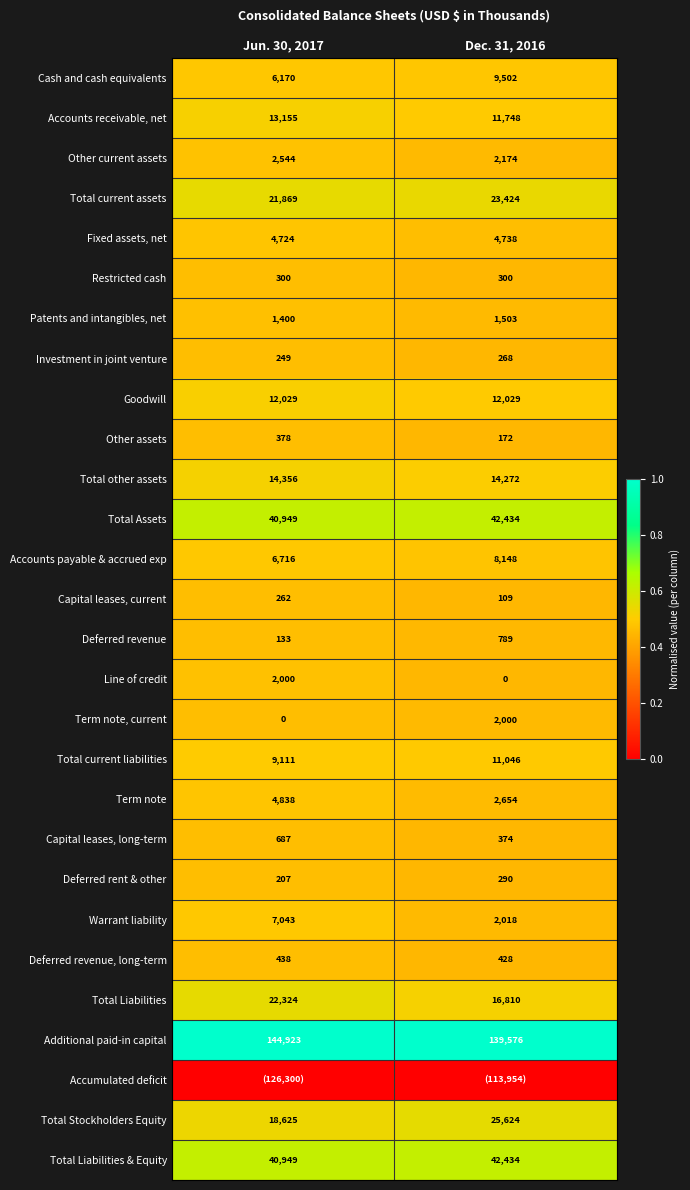

What is the sum of the Total current liabilities values at Jun. 30, 2017 and Dec. 31, 2016?

20157